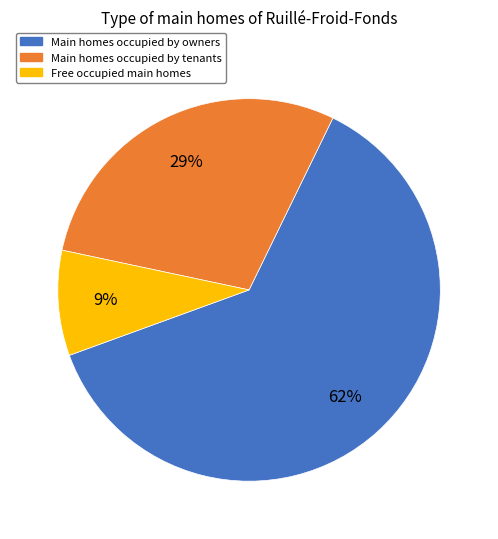

How many segments does this pie chart have?

3